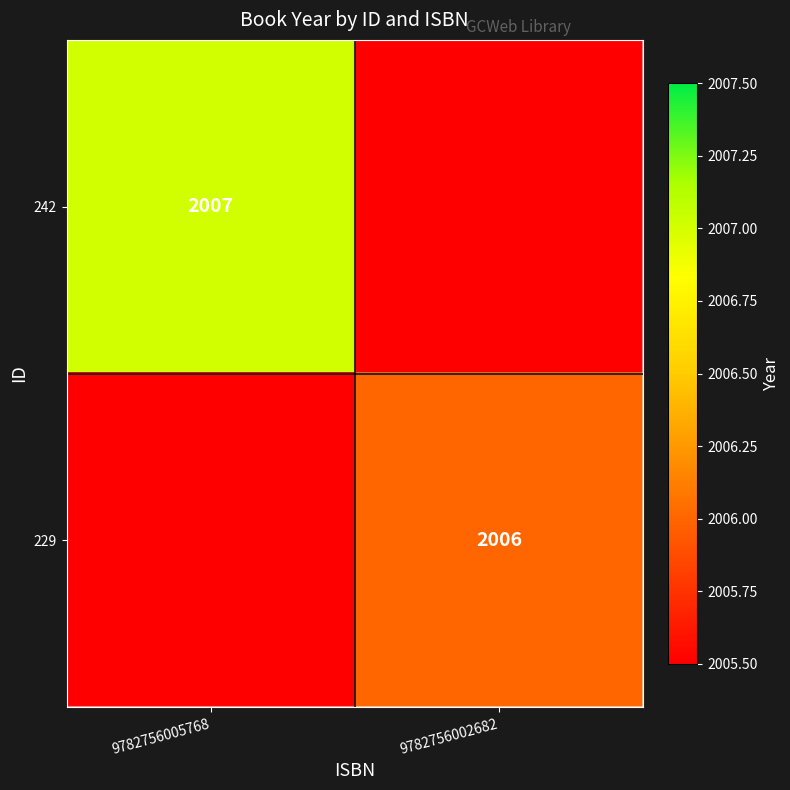

Is it true that 242 equals 3287 at 9782756005768?

False